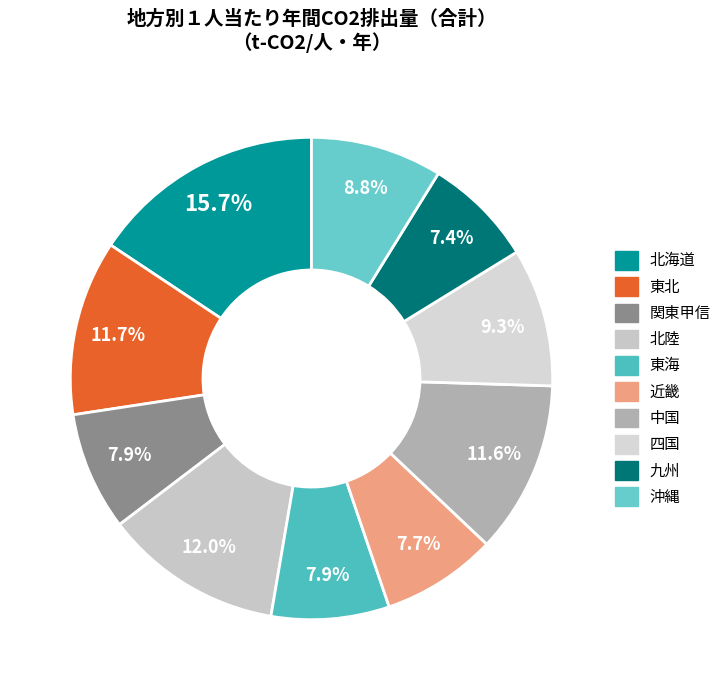

To the nearest percent, what is the average slice percentage?

10%